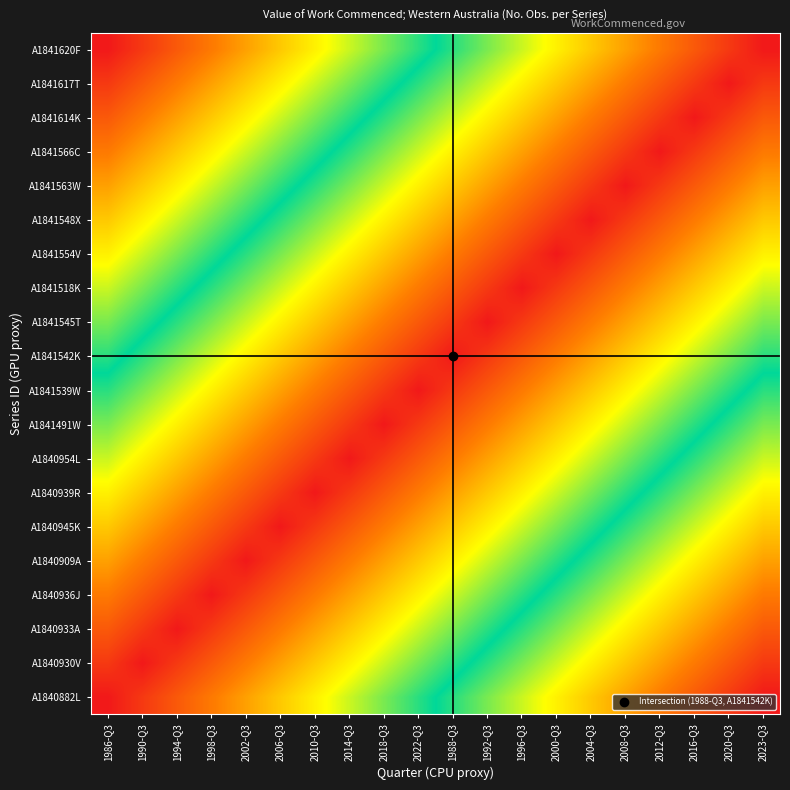

Which label corresponds to the largest value in the chart?

2023-Q3